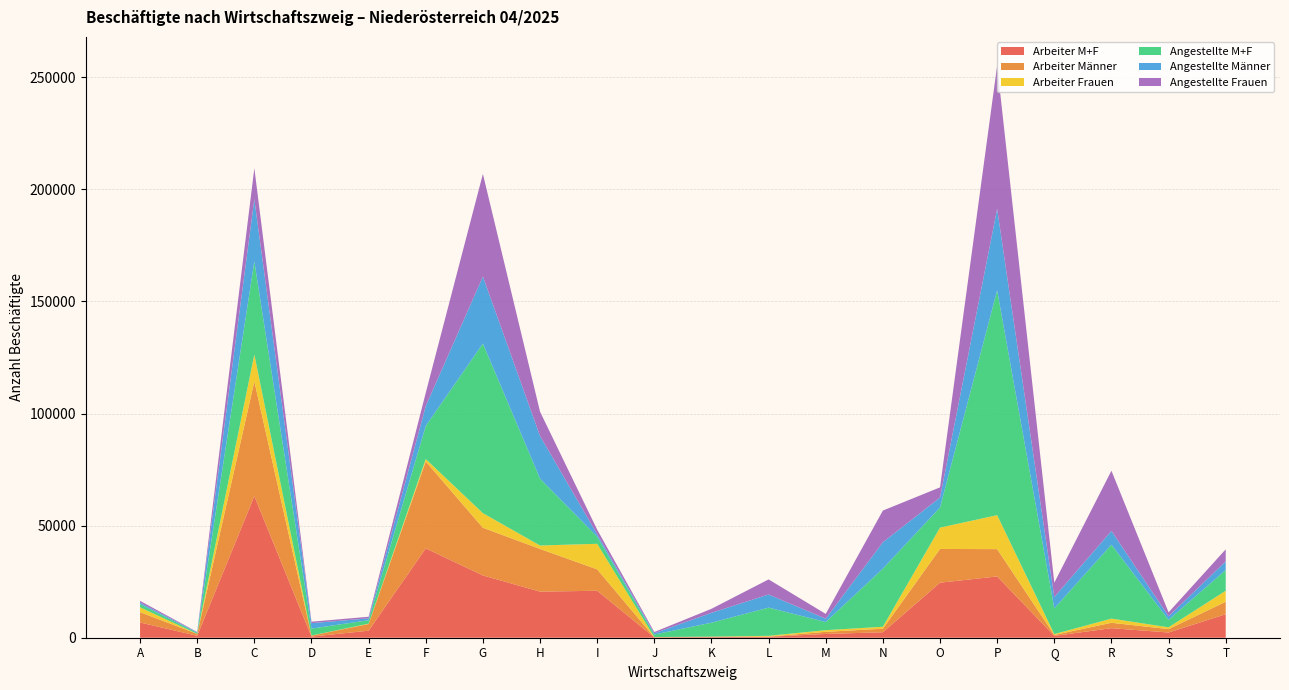

Reading left to right, what are all the values shown in this chart?

Arbeiter M+F: 6788	858	63148	493	3132	39842	27777	20561	20947	144	253	419	1686	2444	24550	27332	805	4264	2324	10476
Arbeiter Männer: 4617	836	51191	448	2977	38759	21264	19036	9546	70	216	72	938	1577	15045	12178	440	2388	1518	5566
Arbeiter Frauen: 2171	22	11957	45	155	1083	6513	1525	11401	74	37	347	748	867	9505	15154	365	1876	806	4910
Angestellte M+F: 1432	426	41553	3084	1540	14780	75649	29845	3151	1133	6192	12585	3626	25913	8980	100275	11465	32976	3333	9238
Angestellte Männer: 643	302	27737	2432	835	8883	29877	19011	1124	578	4424	5852	1493	11782	4453	36372	5100	6136	1593	3872
Angestellte Frauen: 789	124	13816	652	705	5897	45772	10834	2027	555	1768	6733	2133	14131	4527	63903	6365	26840	1740	5366